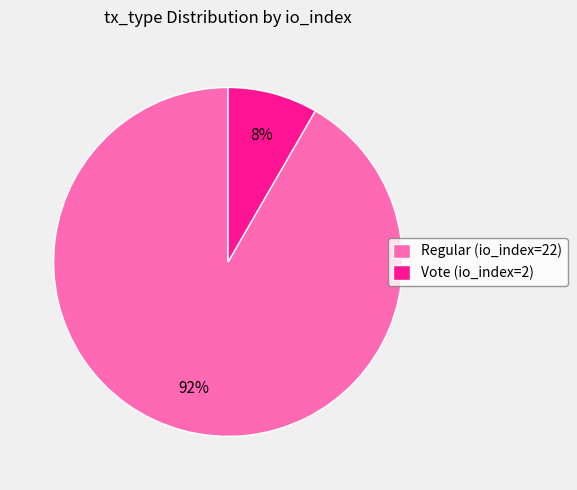

Which has a higher value, Vote (io_index=2) or Regular (io_index=22)?

Regular (io_index=22)